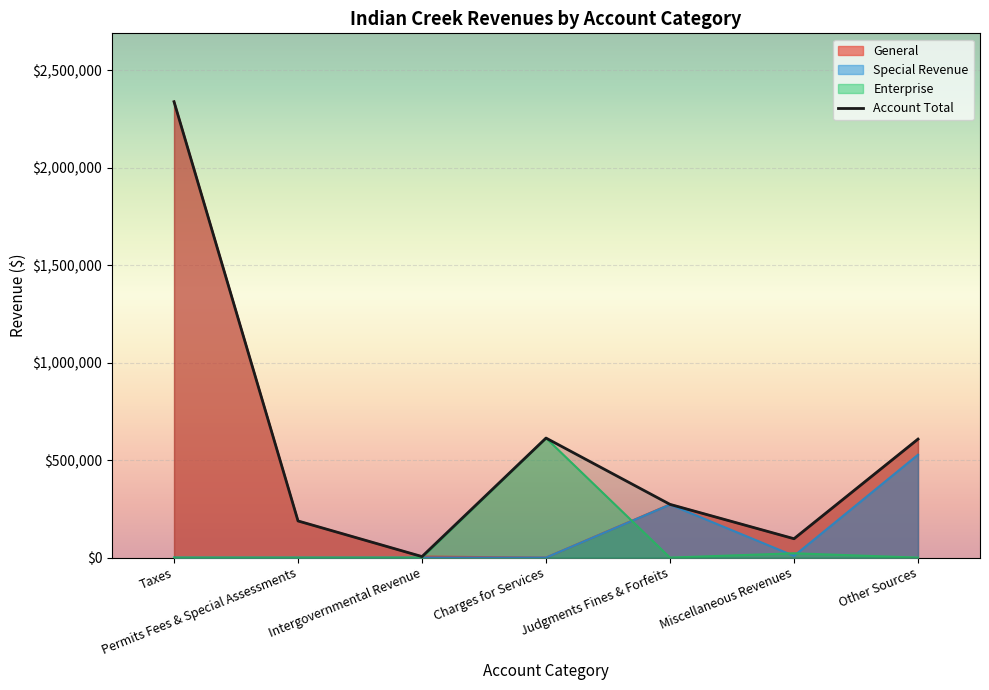

List the labels in order of value, smallest first.

Intergovernmental Revenue, Miscellaneous Revenues, Permits Fees & Special Assessments, Judgments Fines & Forfeits, Other Sources, Charges for Services, Taxes